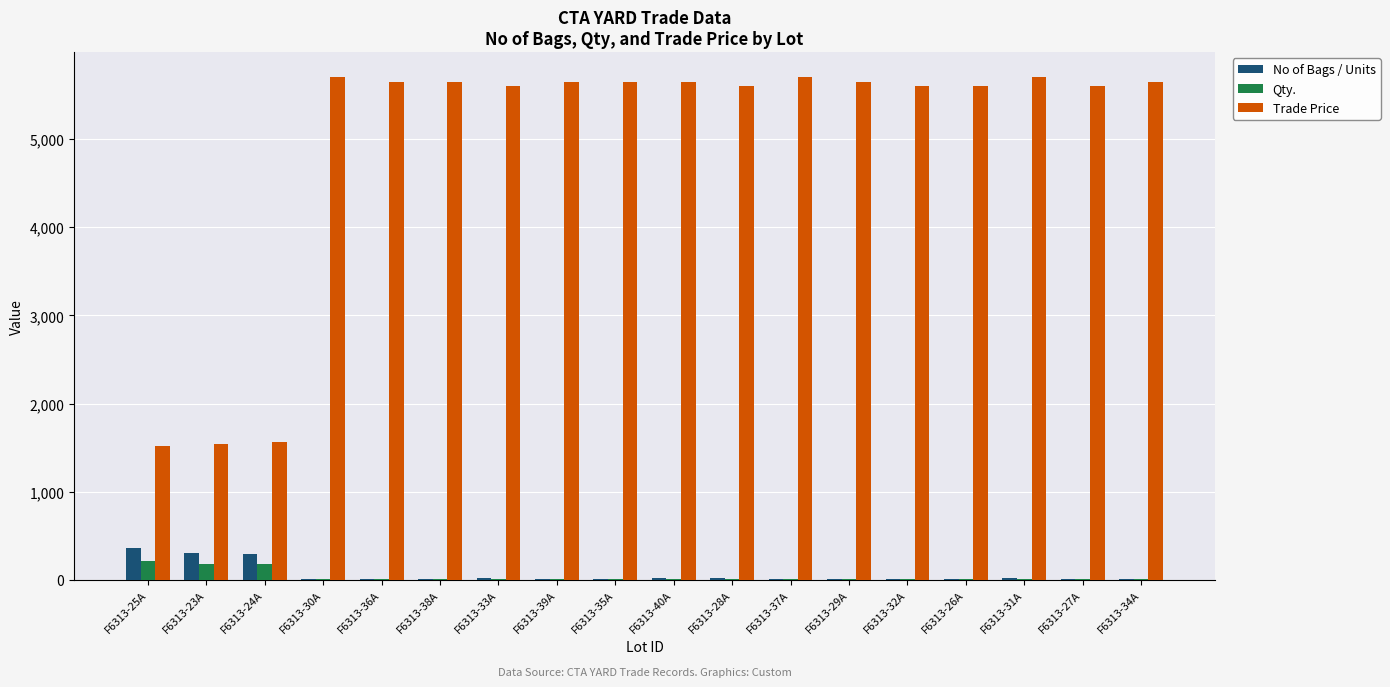

Which series has the widest spread of values?

Trade Price